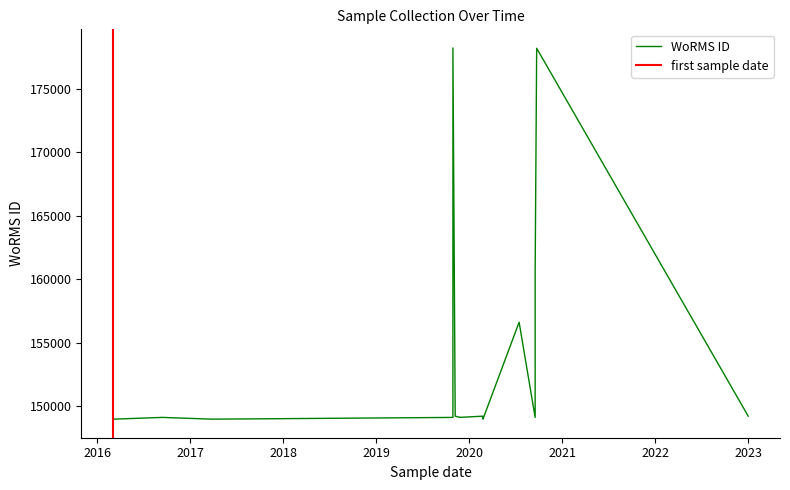

What is the difference between the values at 2023-01-01 and 2016-03-03?

236